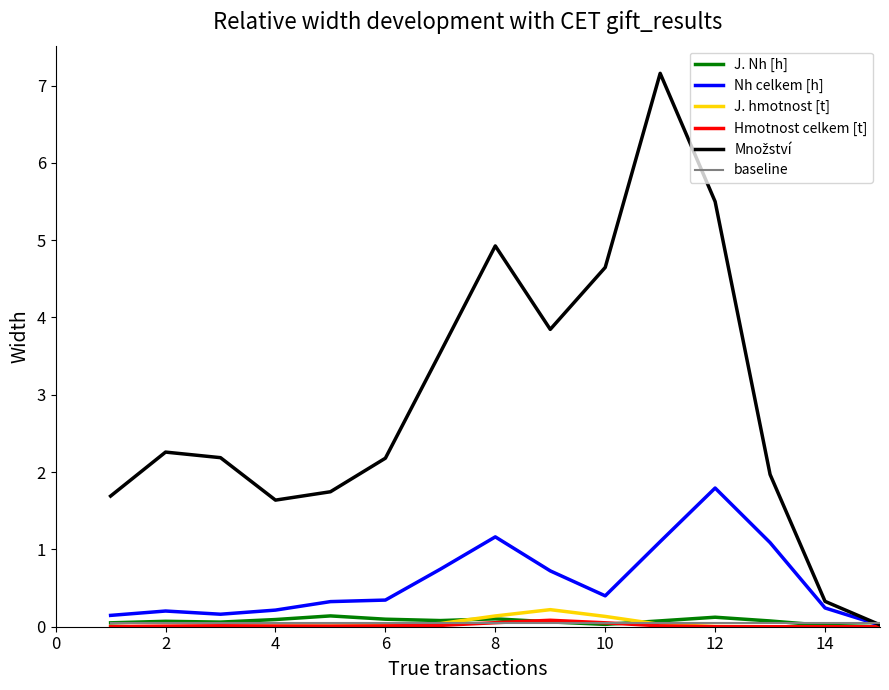

What is the greatest value displayed?

7.2